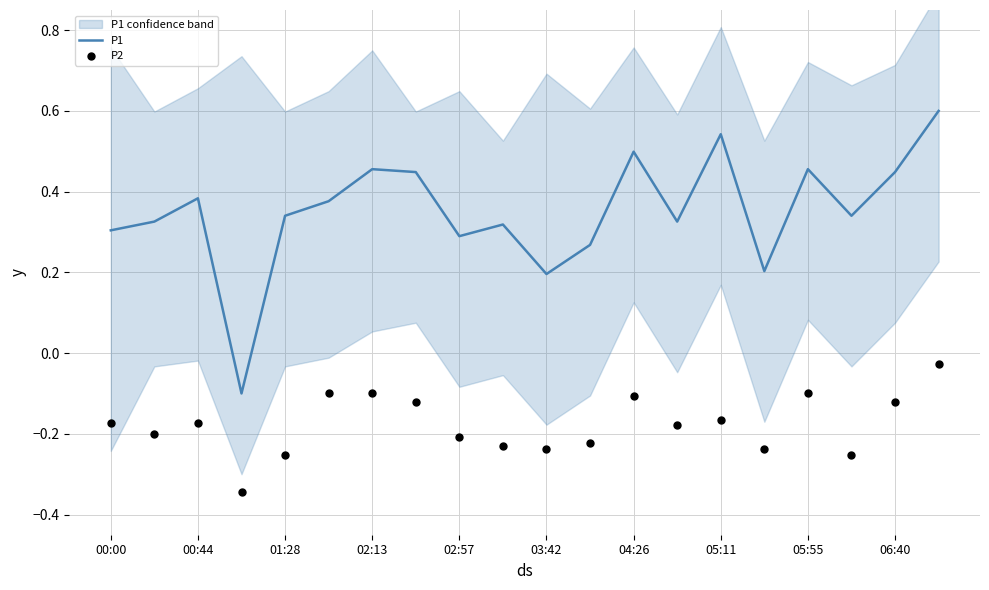

At which category is the sum across all series the highest?

19